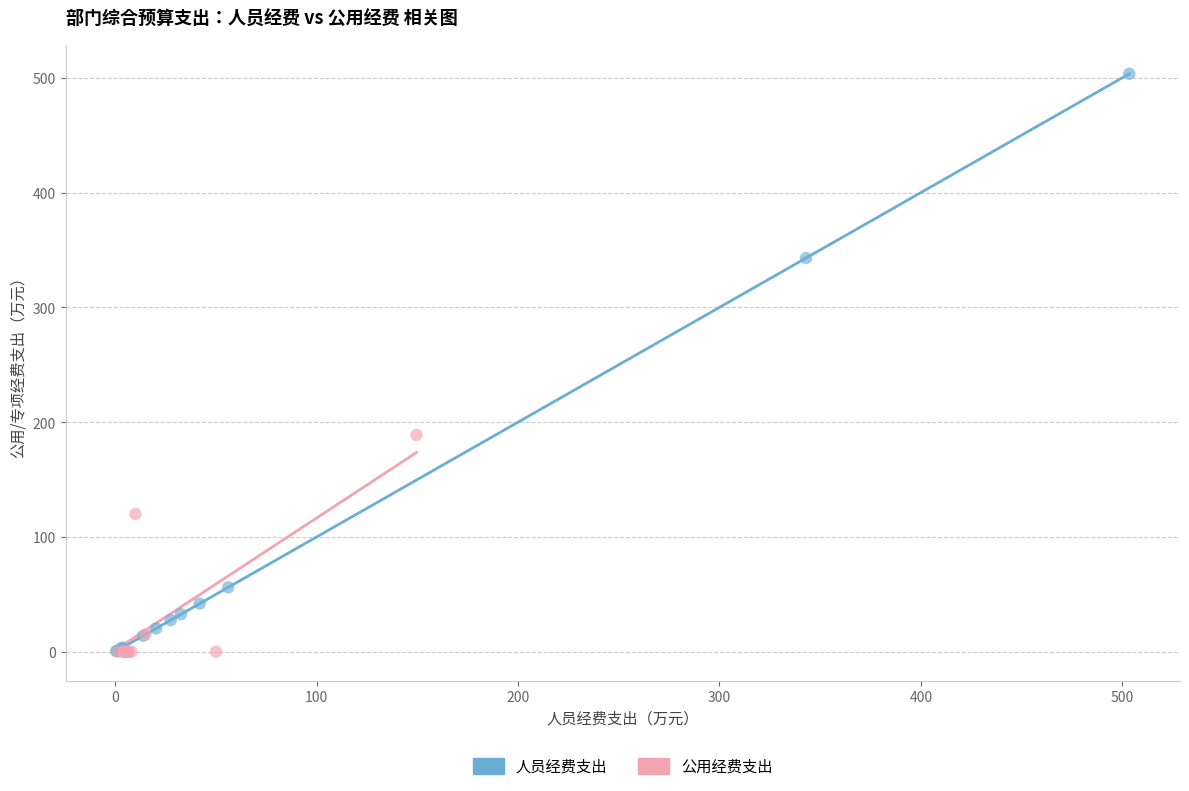

Which series has the largest Y range (max minus min)?

人员经费支出